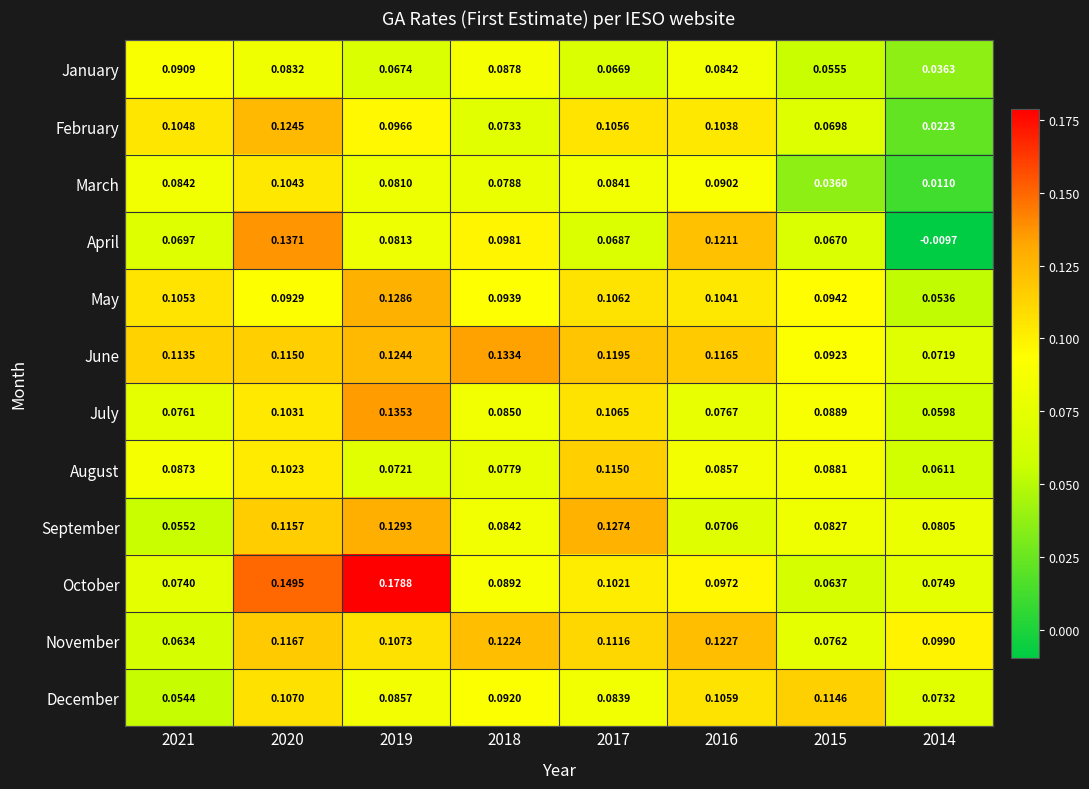

Which series has the widest spread of values?

April